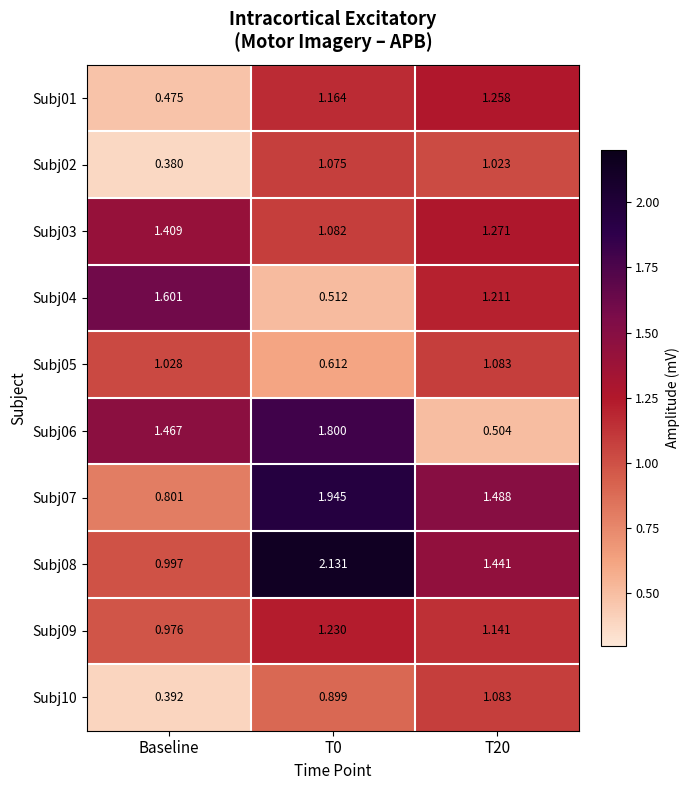

Count the number of data series in this chart.

10